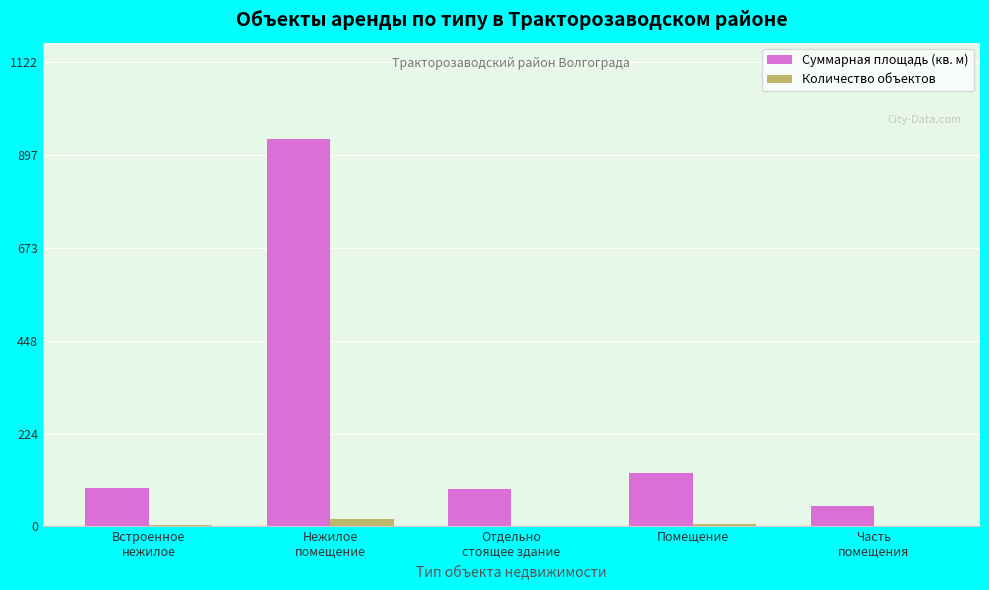

True or false: Количество объектов has a value of 6.0 at Помещение.

True